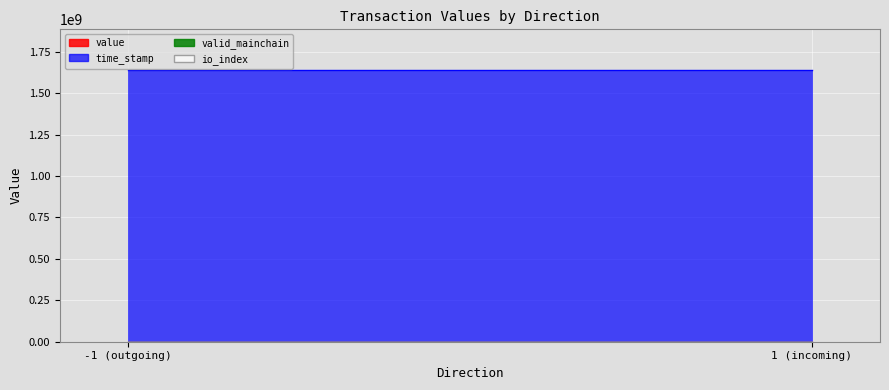

What is the difference between the highest and lowest values at 1?

1639550828.0